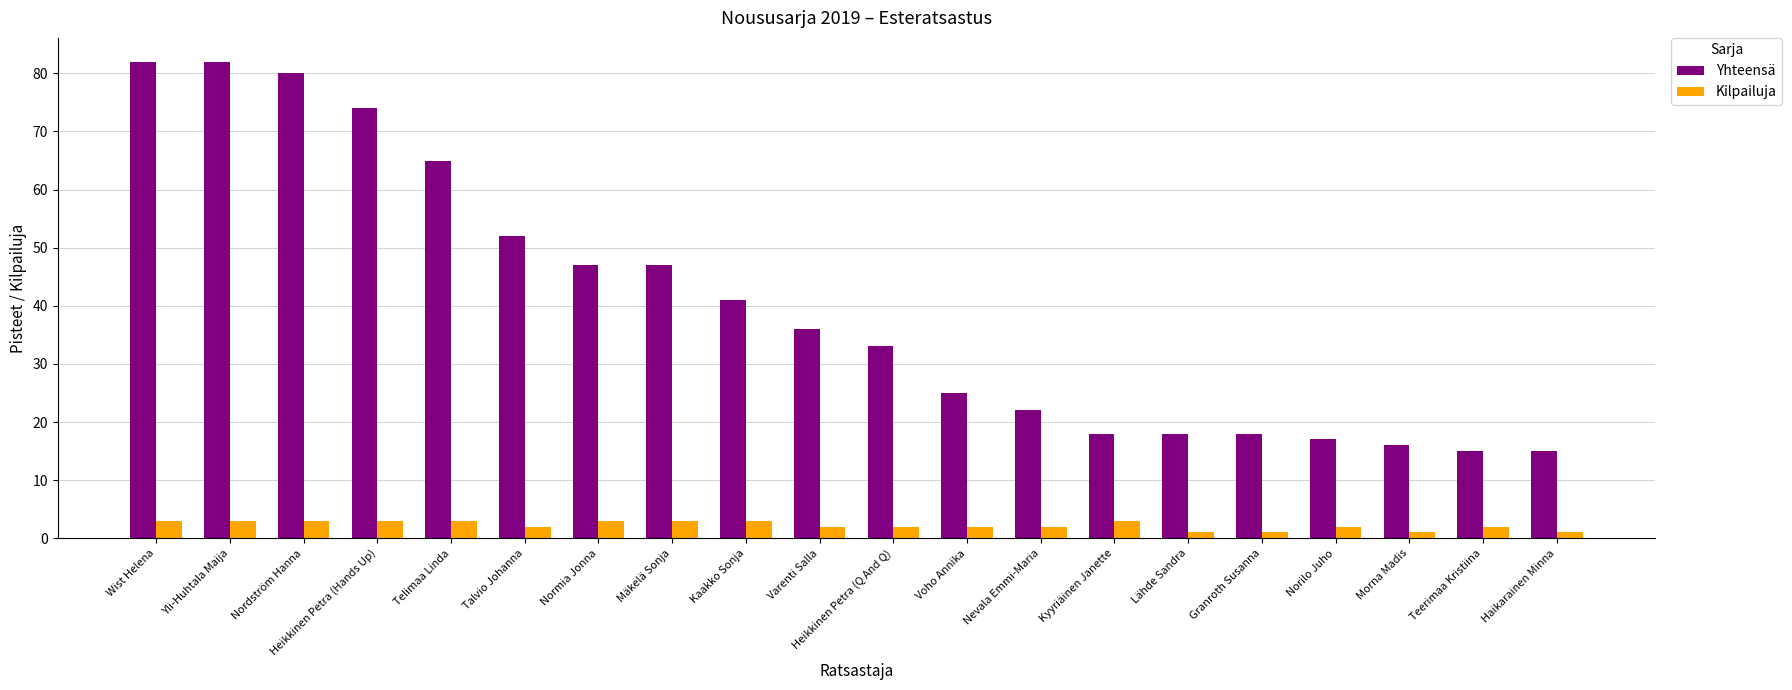

What is the label of the 14th bar from the right?

Normia Jonna